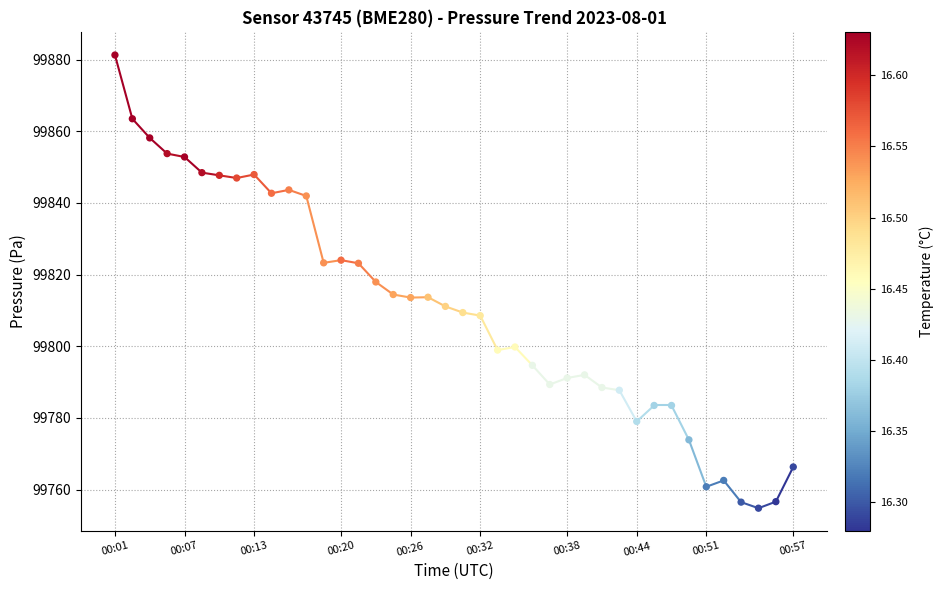

What is the range of Y values (max minus min)?

126.4